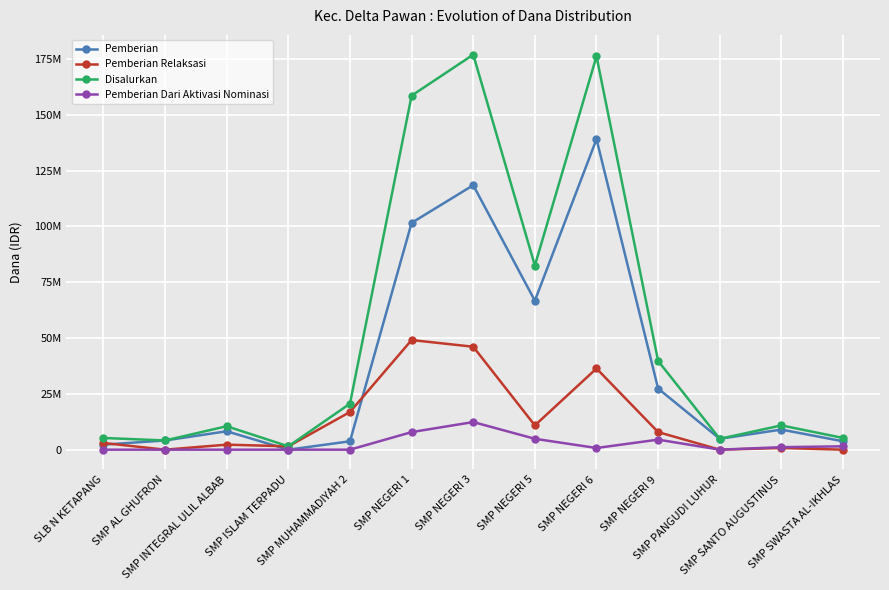

What are all the series names shown in the legend?

Pemberian, Pemberian Relaksasi, Disalurkan, Pemberian Dari Aktivasi Nominasi